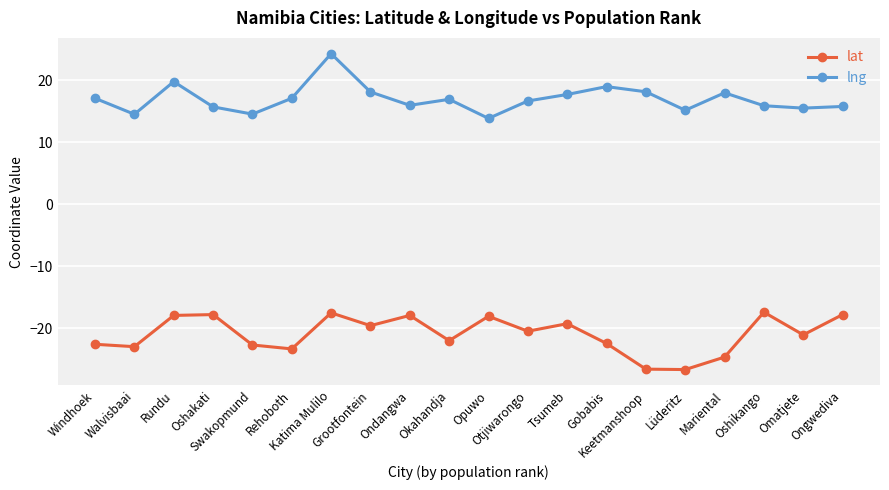

True or false: lat and lng cross at least once.

False